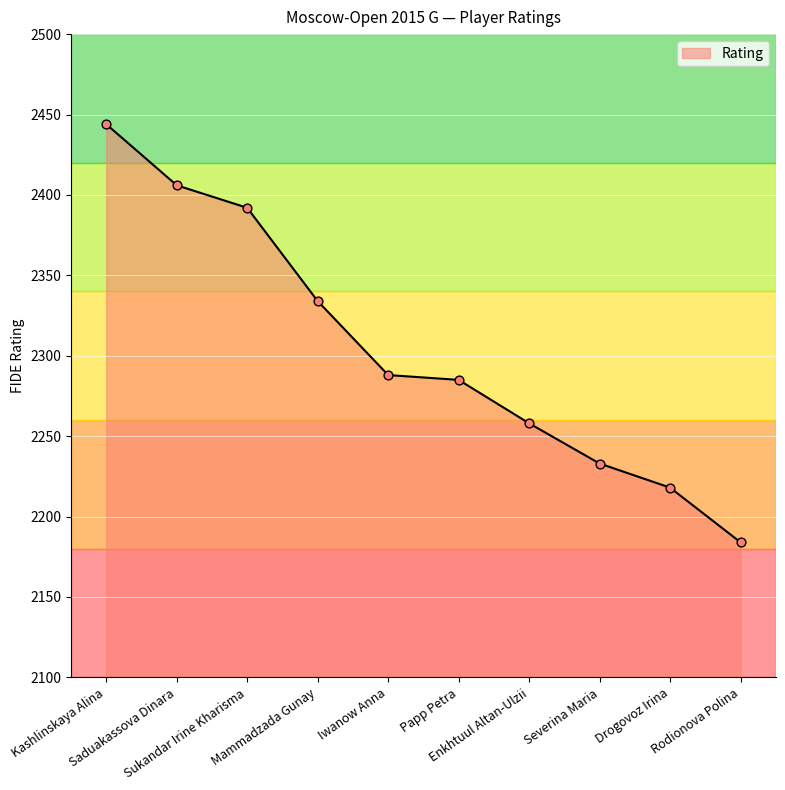

Approximately how many times larger is the value at Sukandar Irine Kharisma compared to Enkhtuul Altan-Ulzii?

1.1